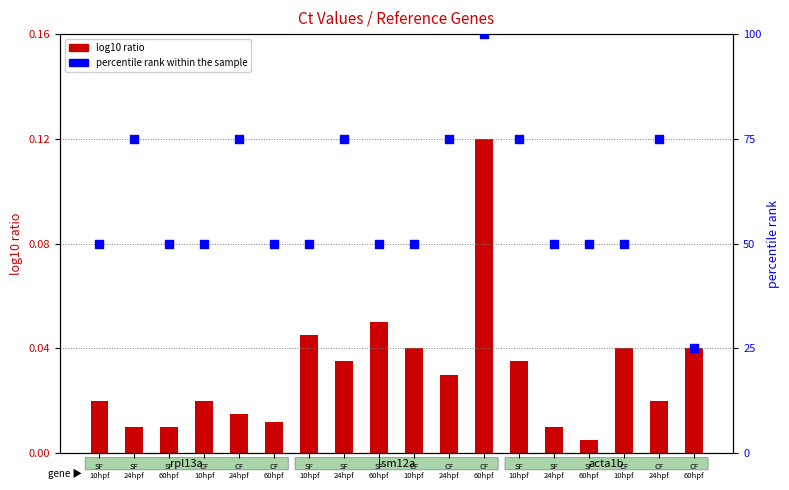

Is the value of log10 ratio at CF
10hpf greater than the value of percentile rank within the sample at CF
10hpf?

No